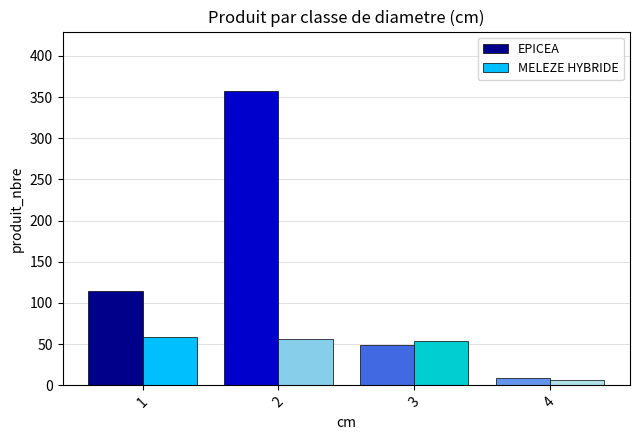

What value does the EPICEA series have at 1?

115